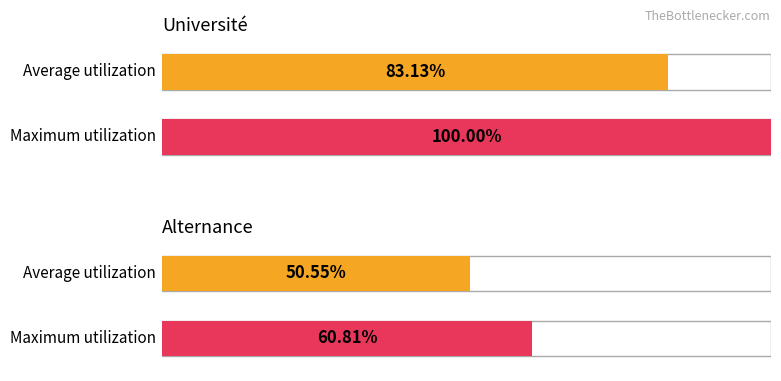

How many series are shown in this chart?

2